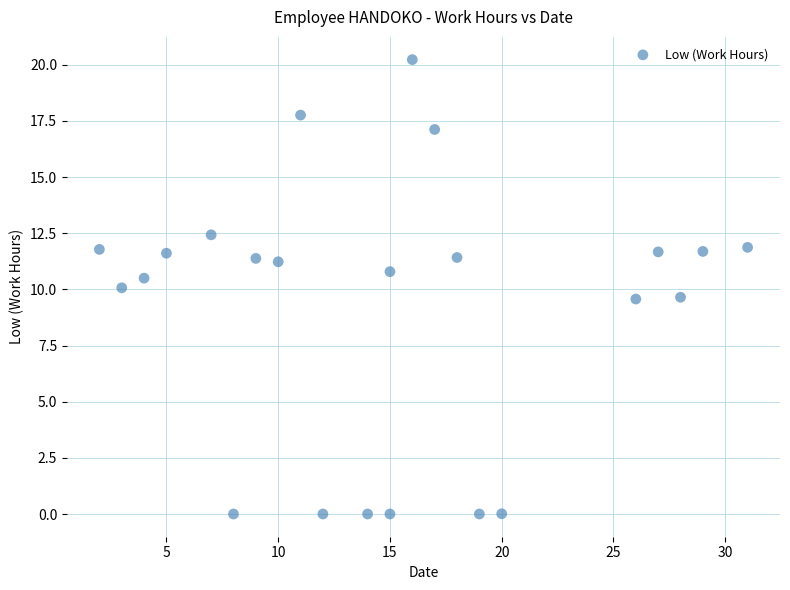

What is the range of X values (max minus min)?

29.0